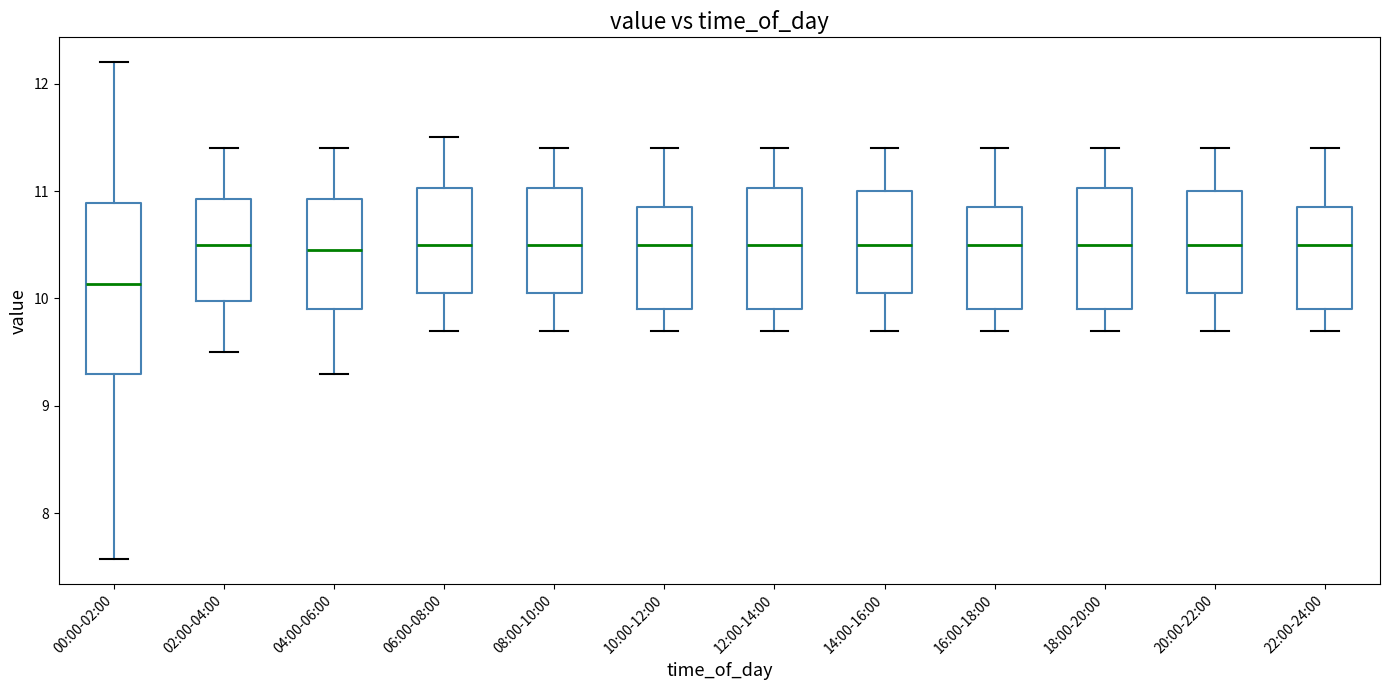

Where does the upper whisker of the box for 06:00-08:00 end on the y-axis? The values are not printed on the chart, so give them approximately, as read against the axis.

11.5